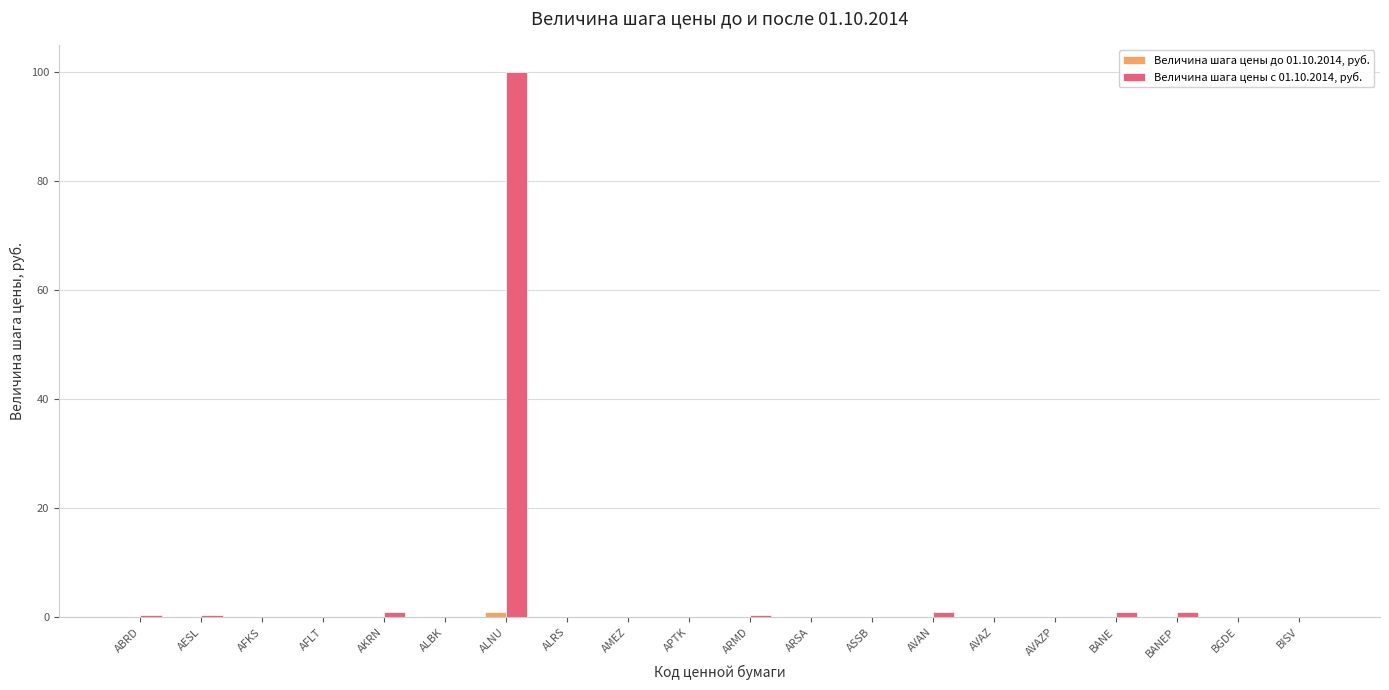

At which label does Величина шага цены с 01.10.2014, руб. reach its peak?

ALNU